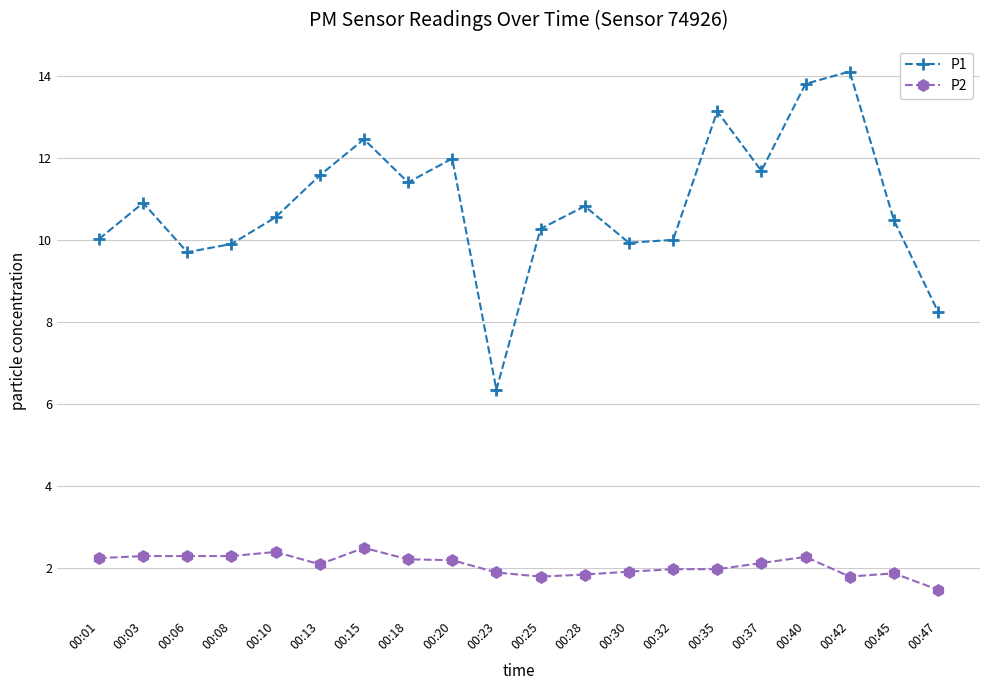

What is the value of the P1 point at the 19th from the left?

10.5